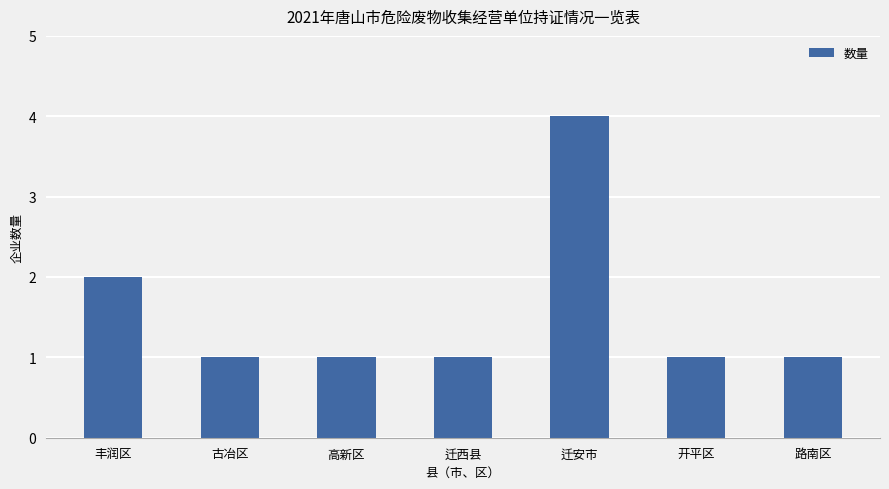

Which has a higher value, 丰润区 or 开平区?

丰润区